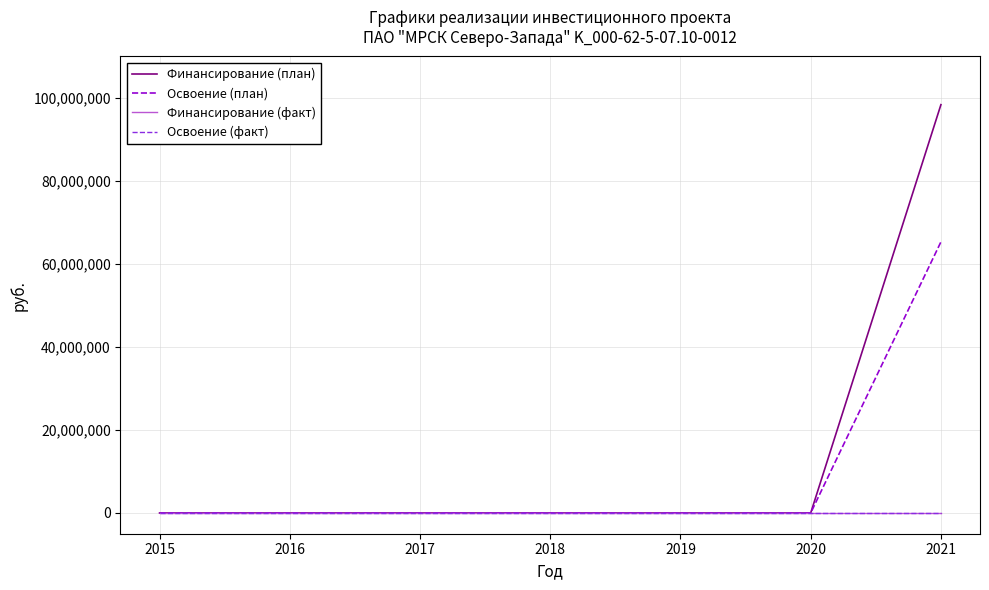

Is it true that Освоение (план) equals 25759077 at 2020?

False